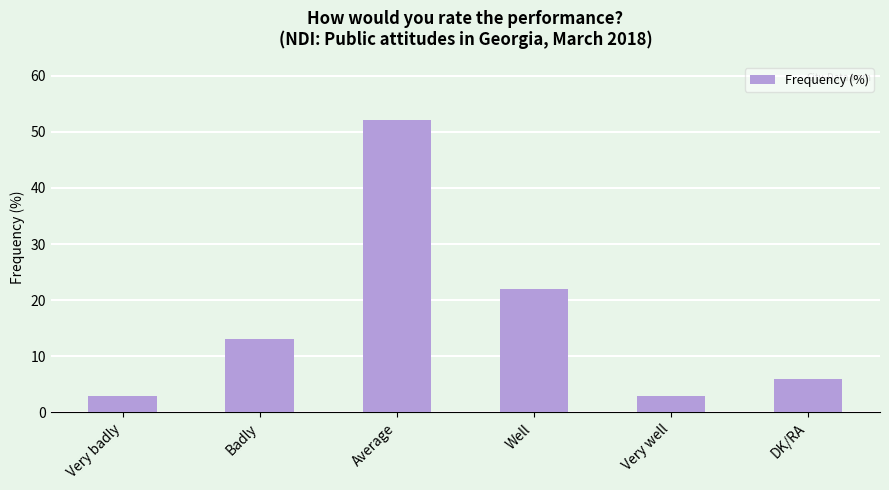

What is the ratio of the value at Average to the value at DK/RA?

8.7